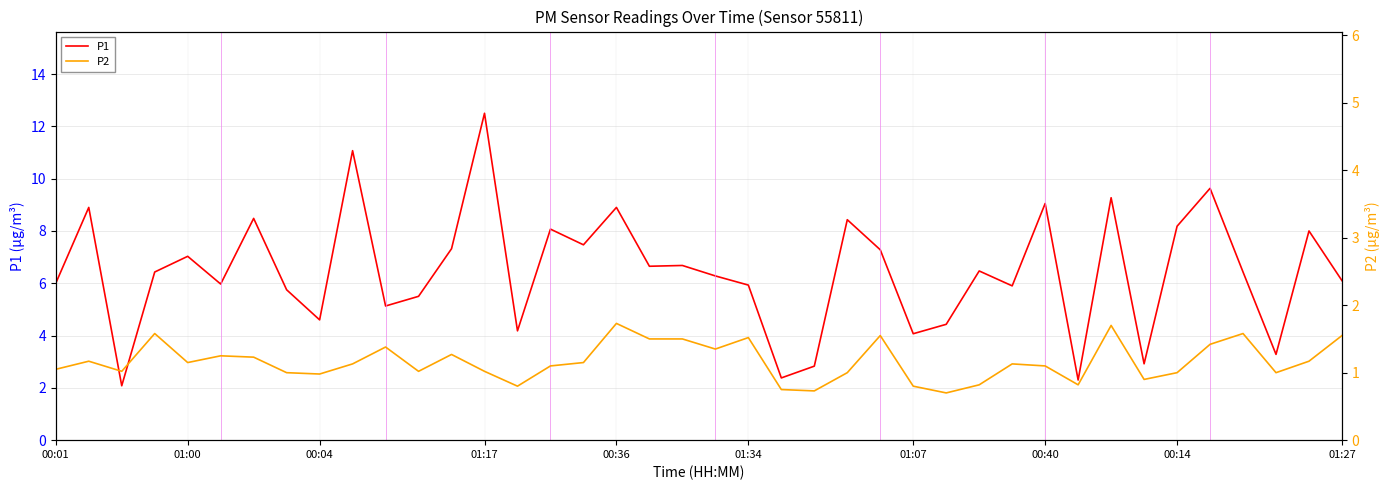

What is the sum of all P1 values?

257.9